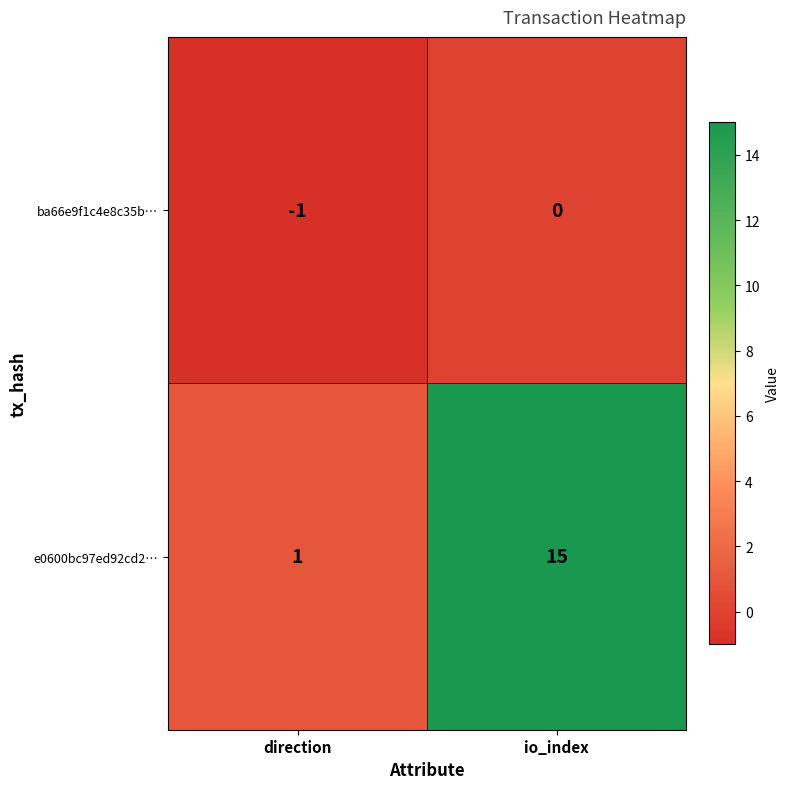

The e0600bc97ed92cd2… series shows 10 at io_index. True or false?

False